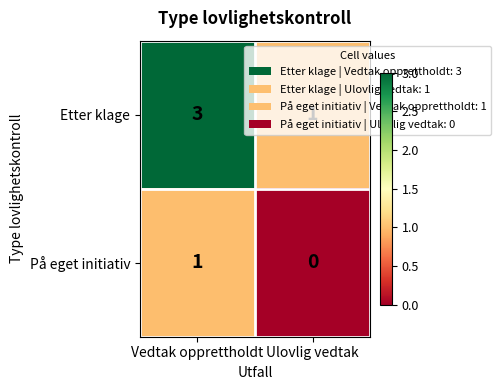

What is the sum of the Etter klage values at Ulovlig vedtak and Vedtak opprettholdt?

4